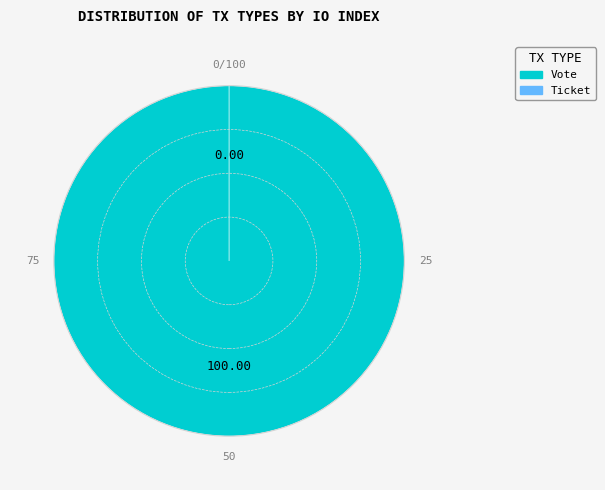

Rank the categories by value from highest to lowest.

Vote, Ticket